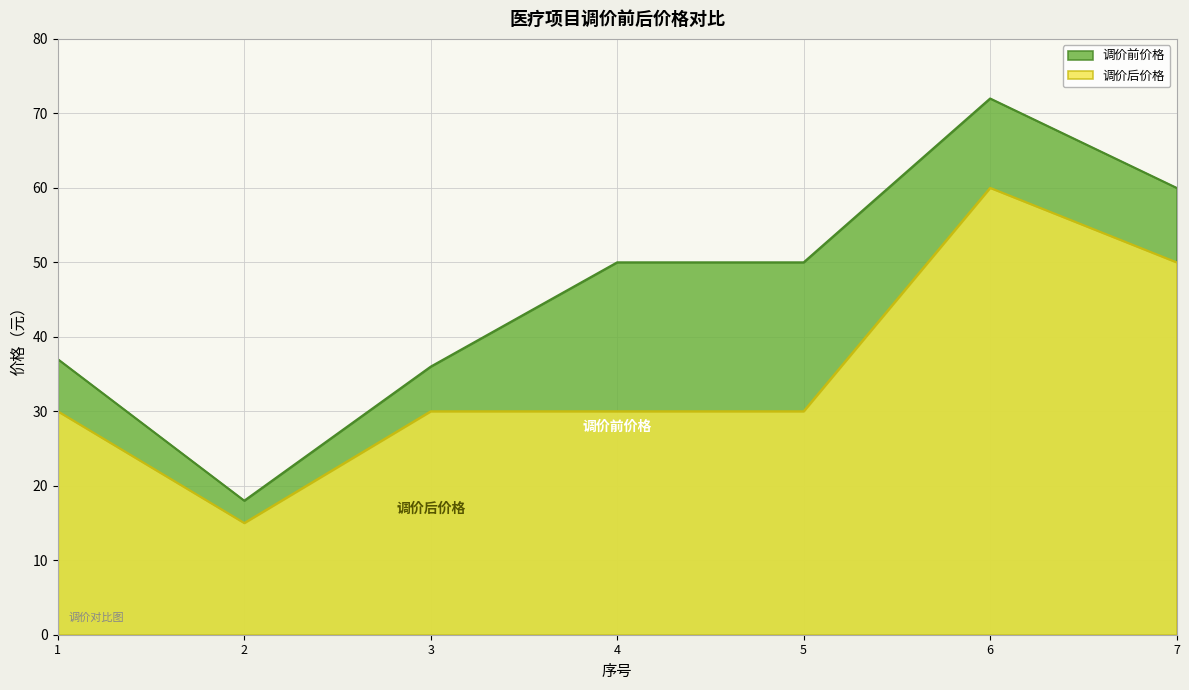

The value of 调价后价格 at 6 is 60. True or false?

True